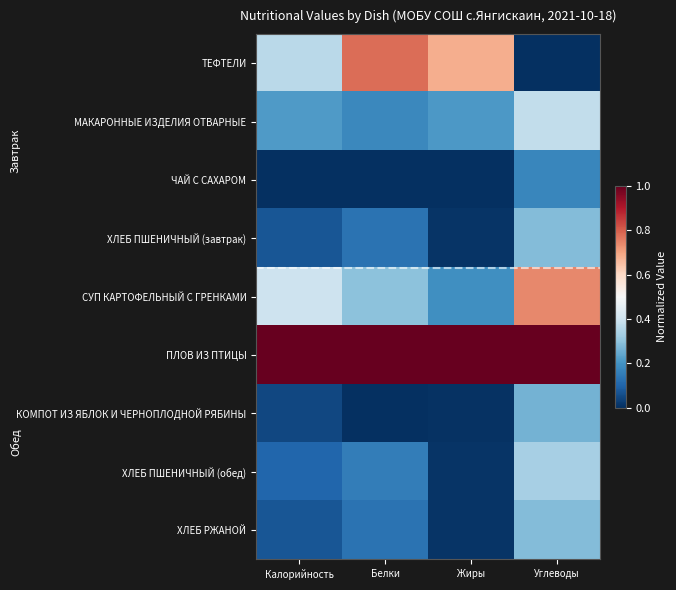

Which has a higher value, Углеводы or Жиры?

Жиры